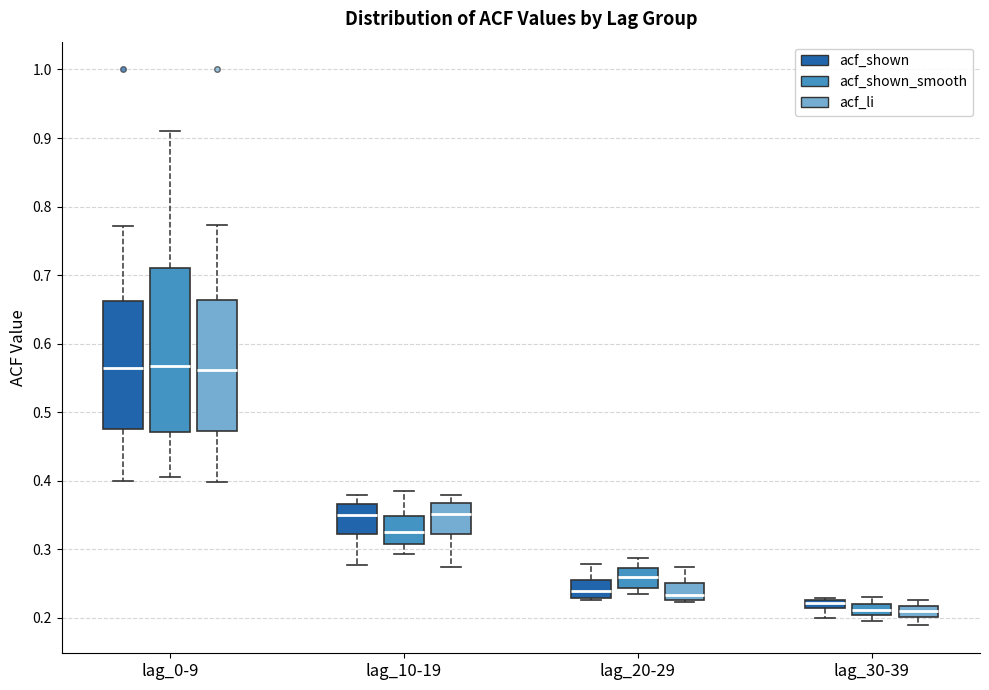

Which box is the tallest, from its lower edge to its upper edge?

lag_0-9 (acf_shown_smooth)